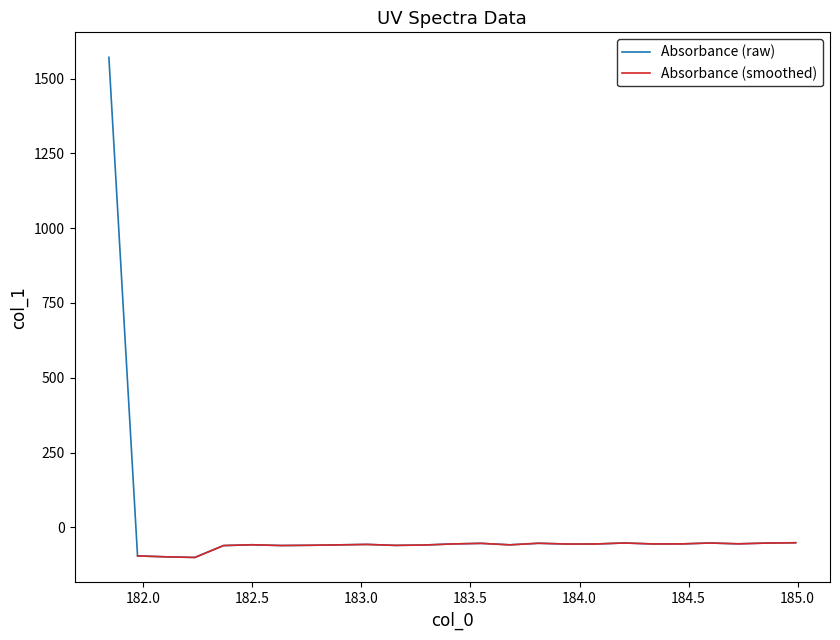

Is it true that the value at 183.5488263418 is -53.4?

True